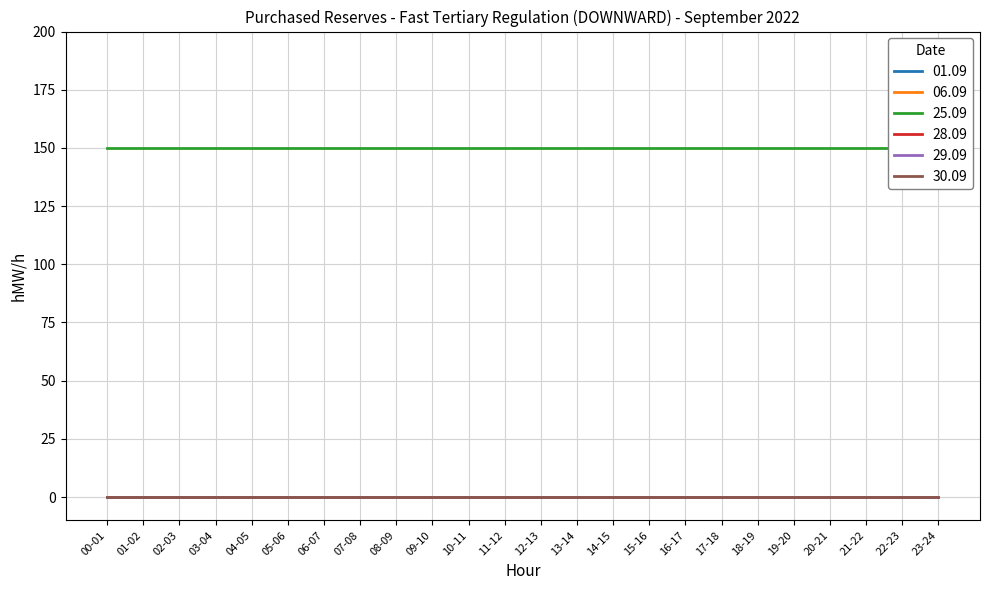

Which has a higher value, 00-01 or 23-24?

00-01